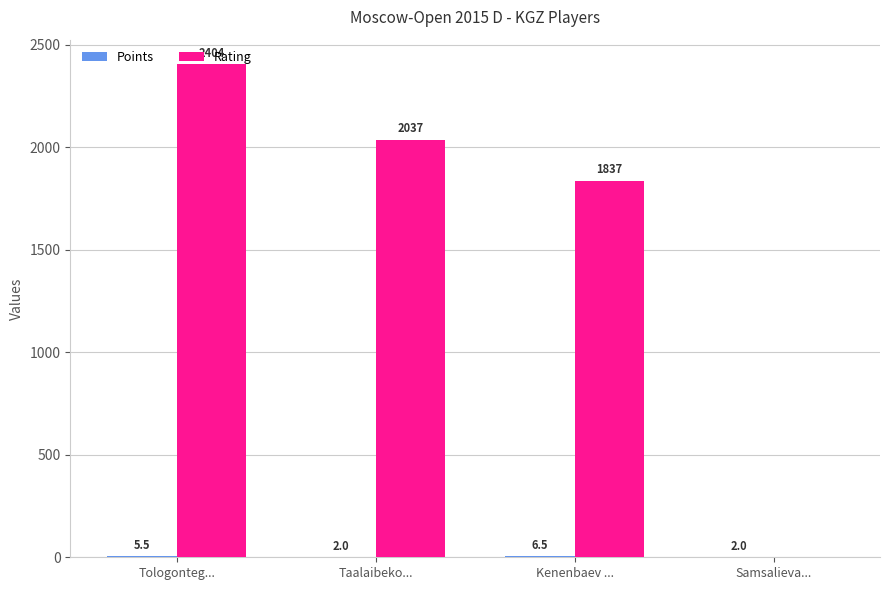

Is it true that Rating equals 3305.5 at Kenenbaev ...?

False